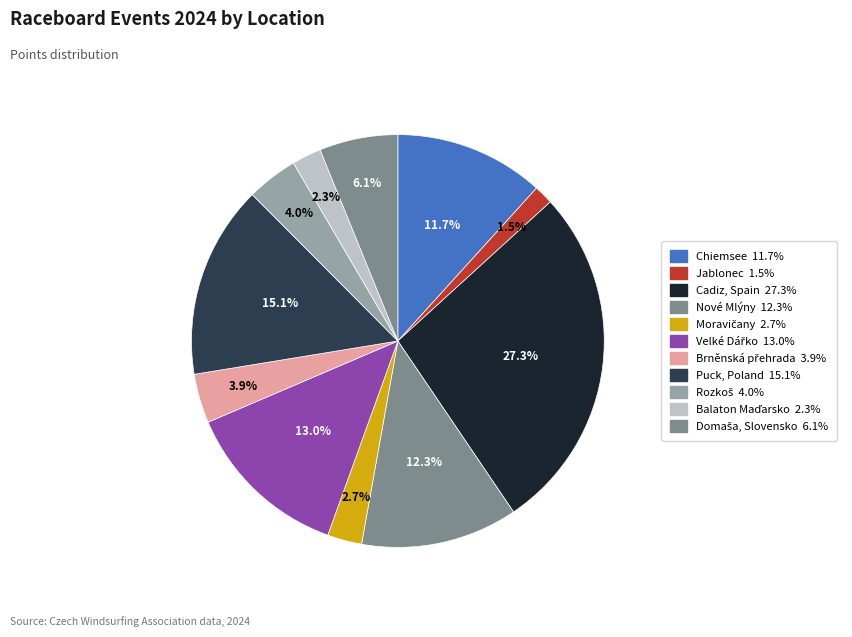

How many segments does this pie chart have?

11